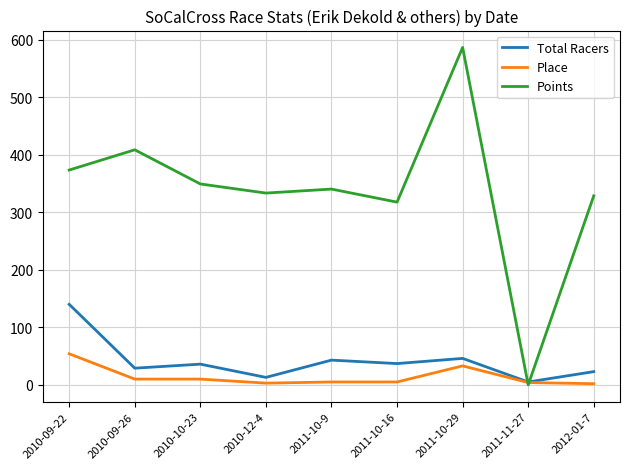

What is the sum of all Points values?

3038.2